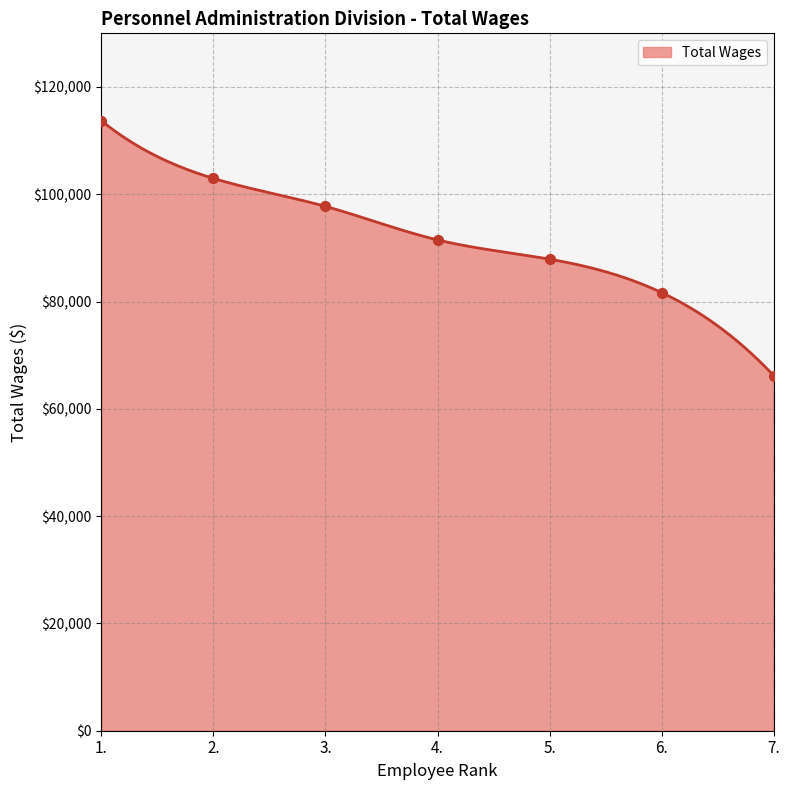

What is the change in value from 3. to 4.?

-6246